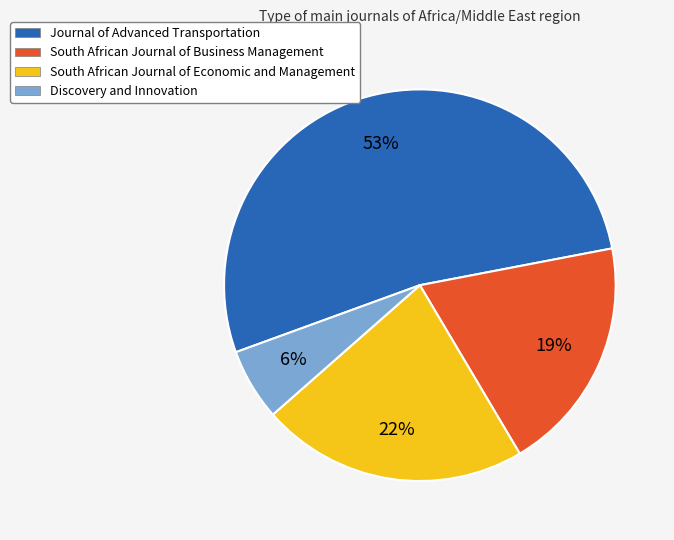

Which slice is the largest?

Journal of Advanced Transportation